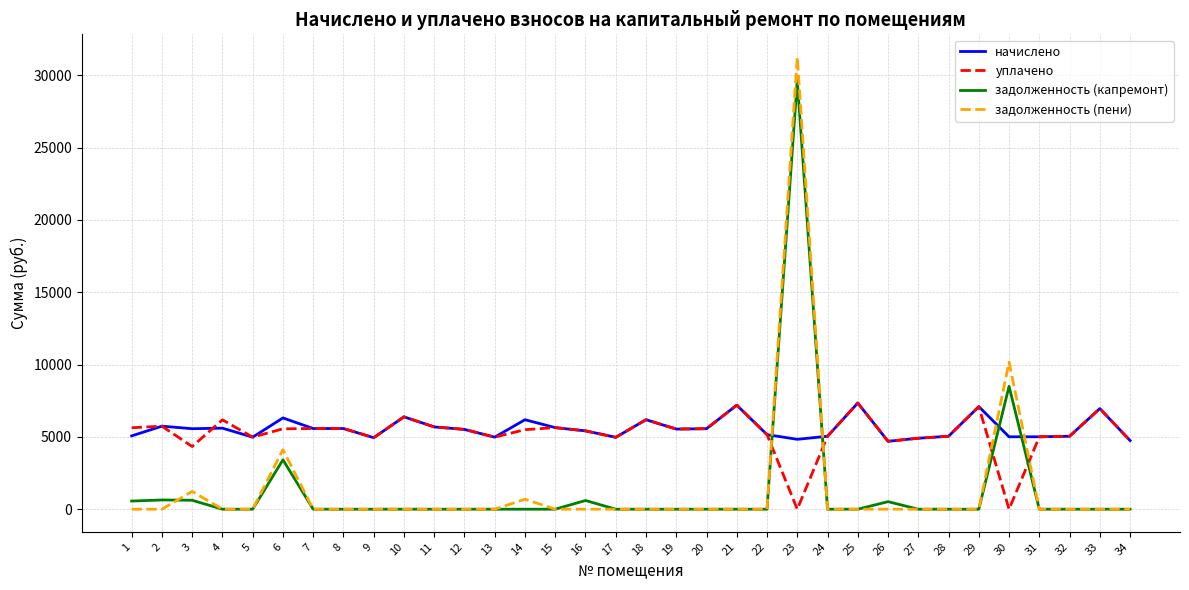

Is the value of начислено at 21 greater than the value of задолженность (капремонт) at 1?

Yes